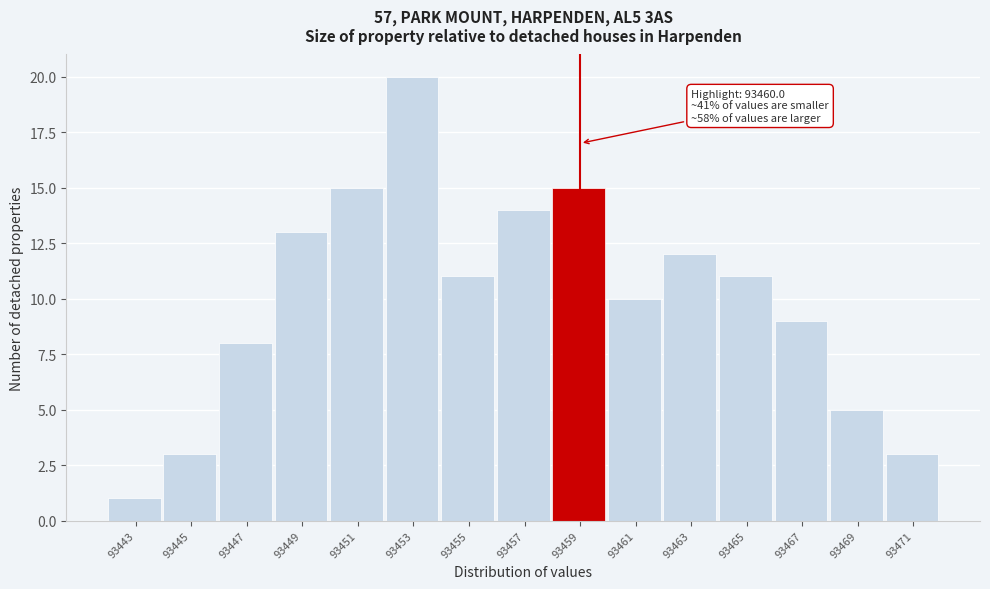

Reading right to left, list all the values displayed in this chart.

93471=3	93469=5	93467=9	93465=11	93463=12	93461=10	93459=15	93457=14	93455=11	93453=20	93451=15	93449=13	93447=8	93445=3	93443=1